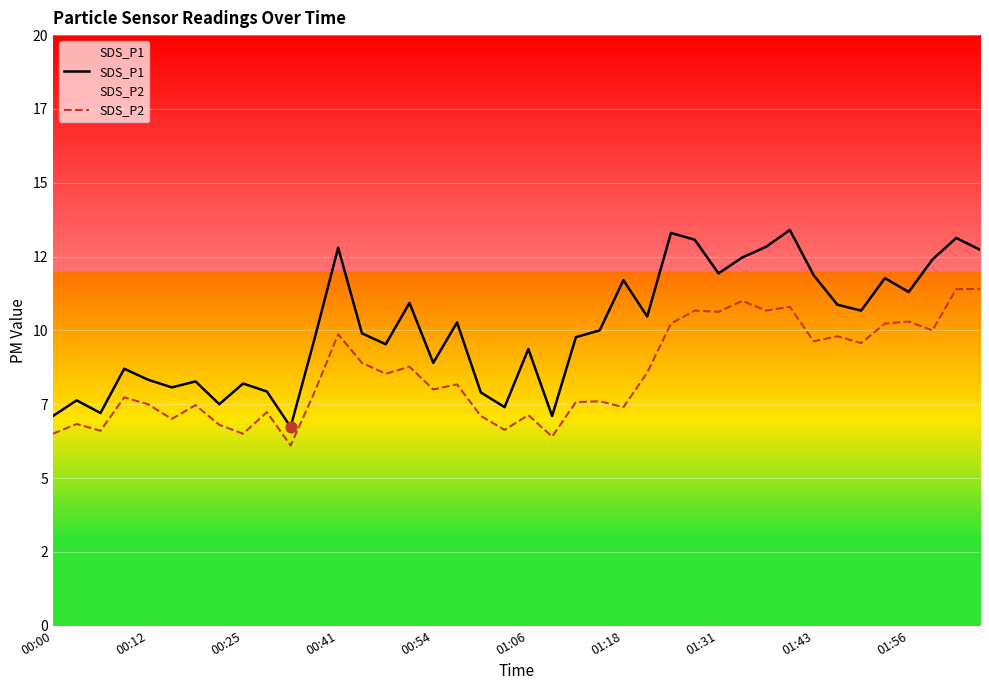

Is the value of SDS_P1 at 10 greater than the value of SDS_P2 at 18?

No